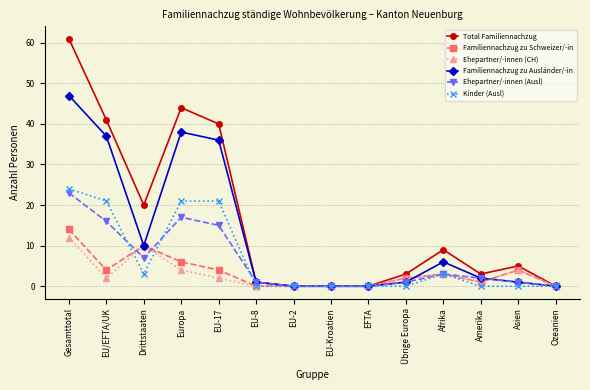

What is the difference between the Familiennachzug zu Schweizer/-in values at EU-Kroatien and Afrika?

3